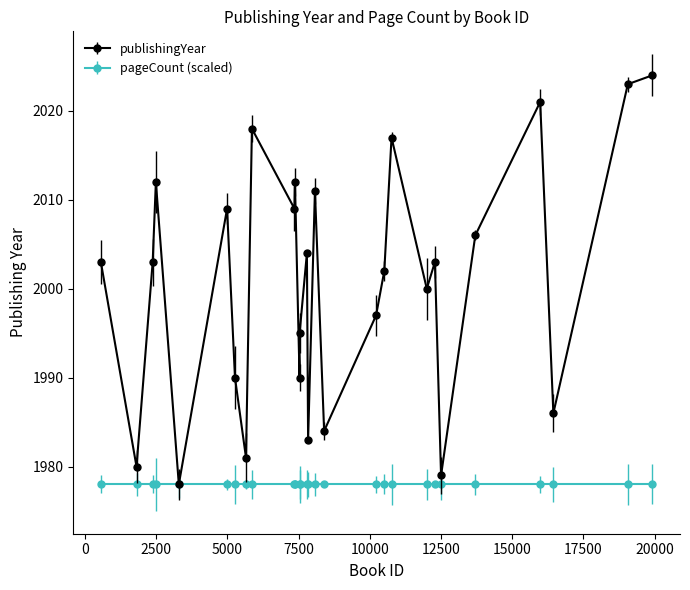

List the series in order of their peak value, highest first.

publishingYear, pageCount (scaled)